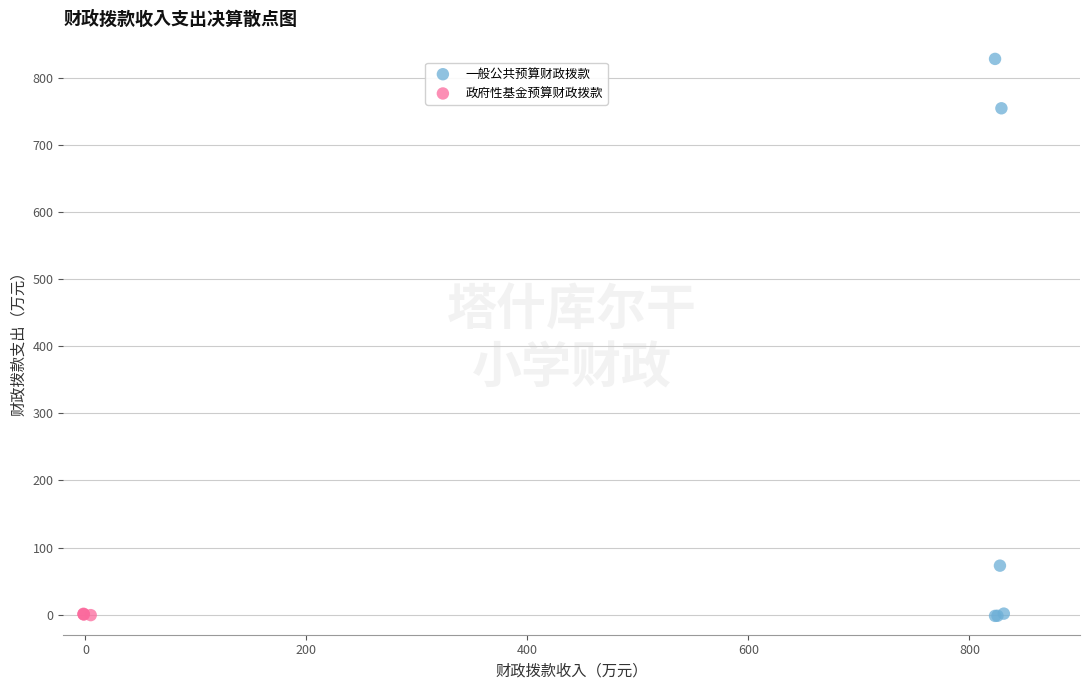

Which series reaches the maximum Y coordinate?

一般公共预算财政拨款